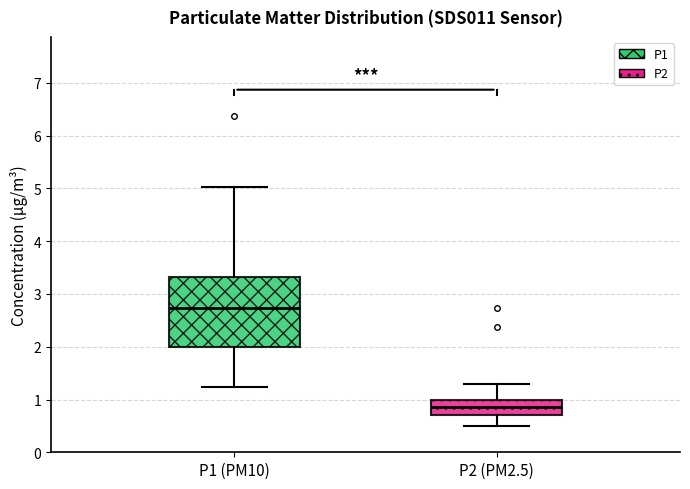

Which box is the tallest, from its lower edge to its upper edge?

P1 (PM10)